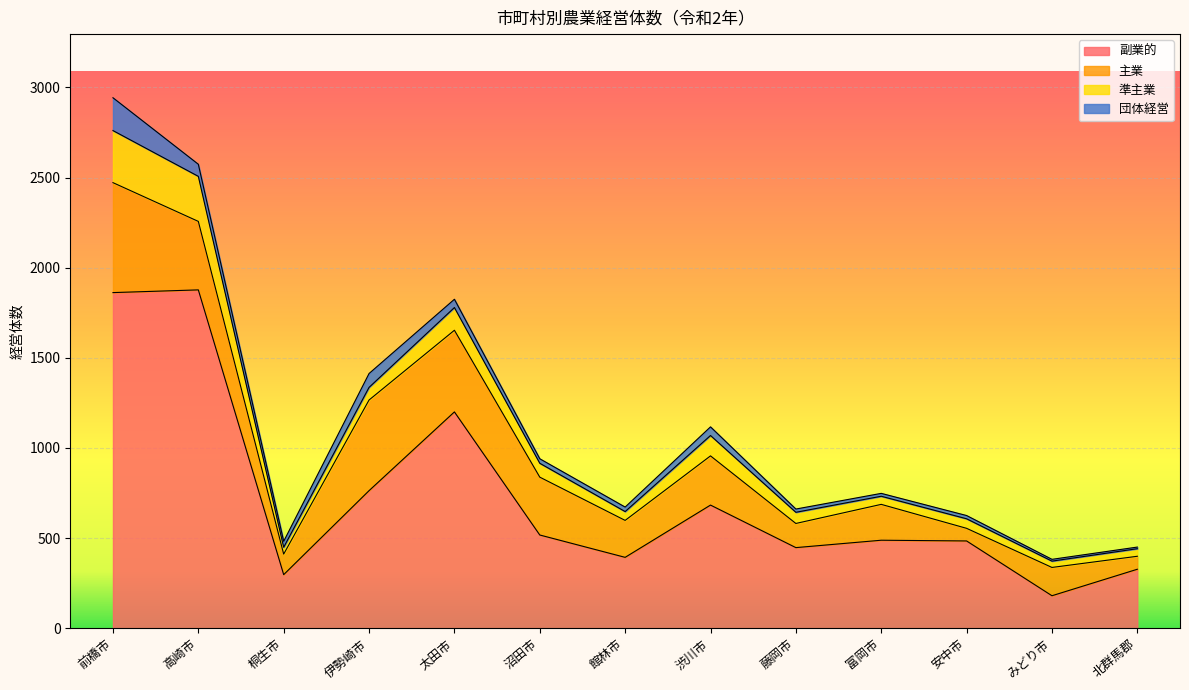

Which series has the widest spread of values?

副業的